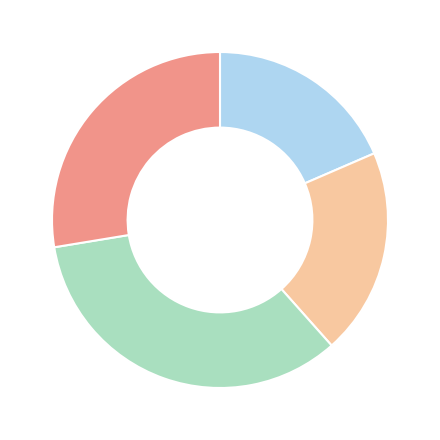

Is there a majority slice in this chart?

No